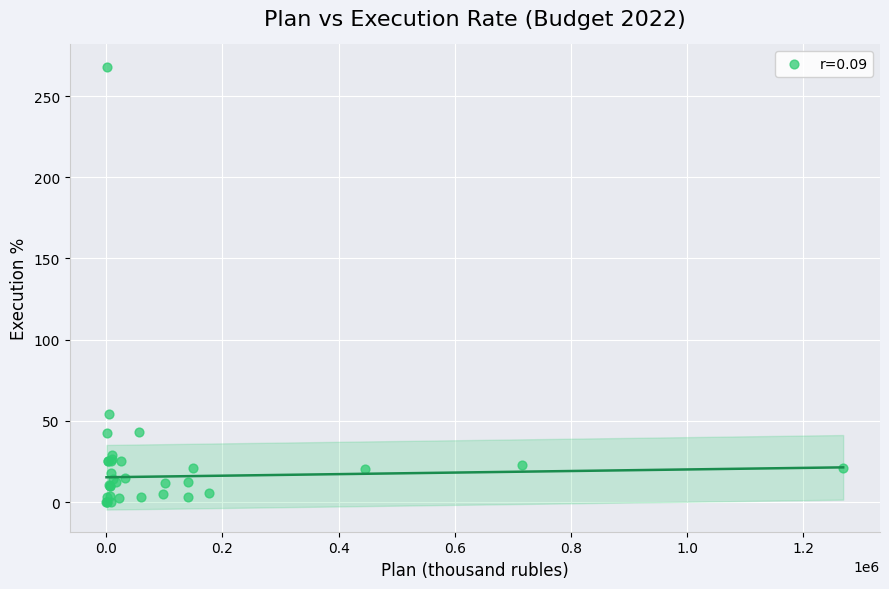

What Y value in the scatter plot is closest to 134?

54.1